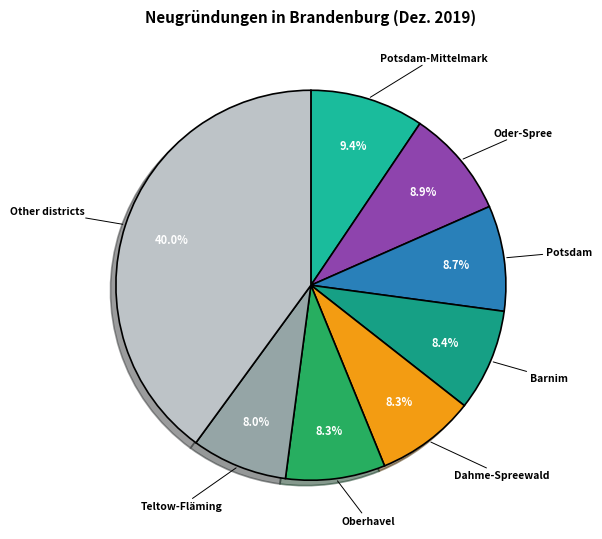

Count the number of slices in the pie.

8